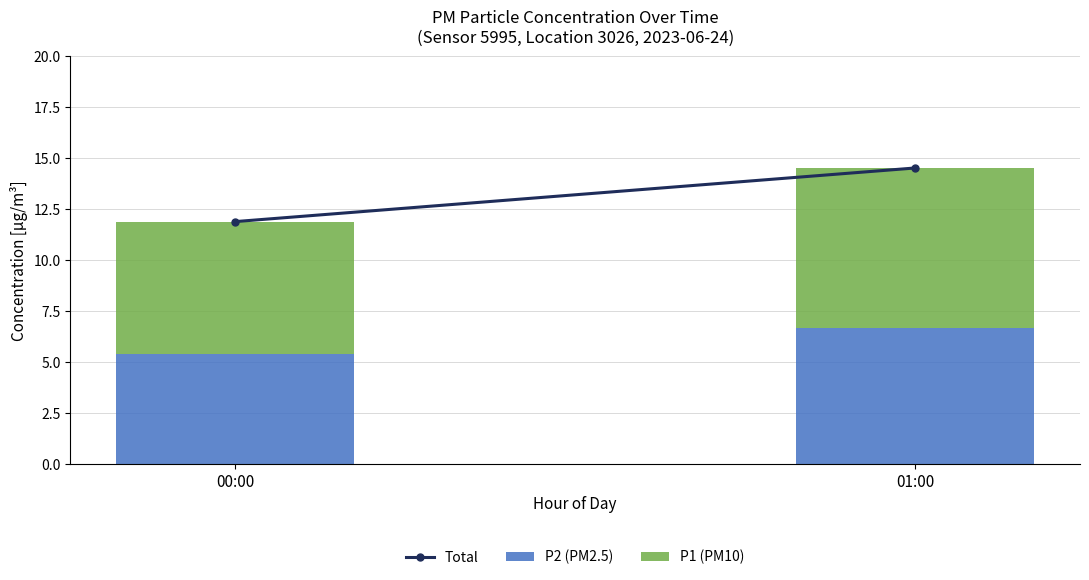

At which label does P2 (PM2.5) reach its minimum?

00:00